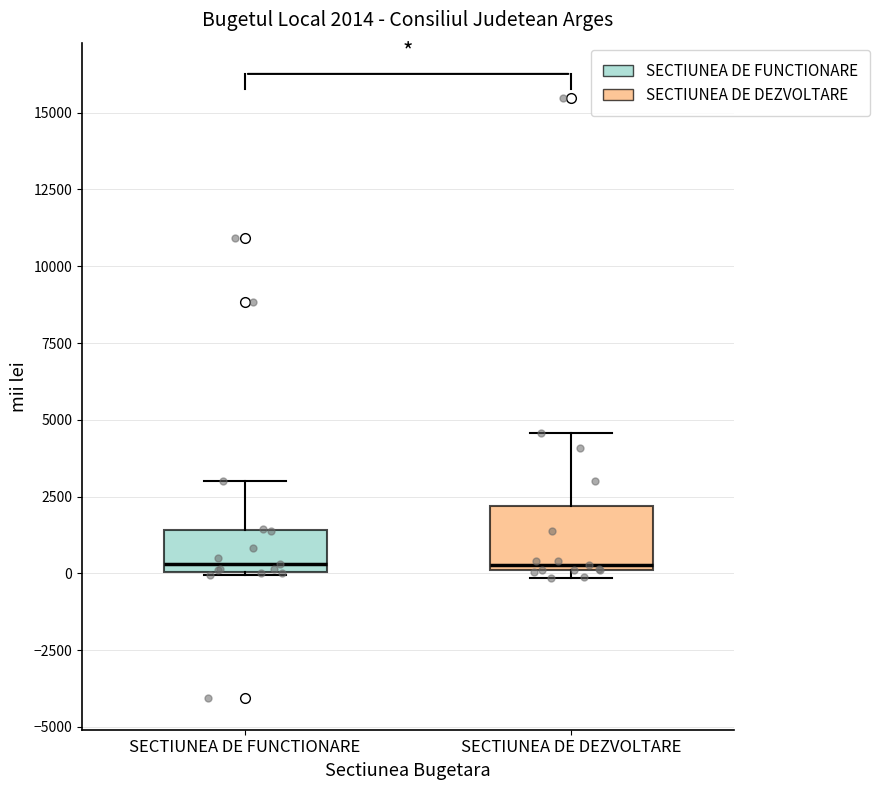

Comparing the boxes themselves (not the whiskers), which one is the tallest?

SECTIUNEA DE DEZVOLTARE